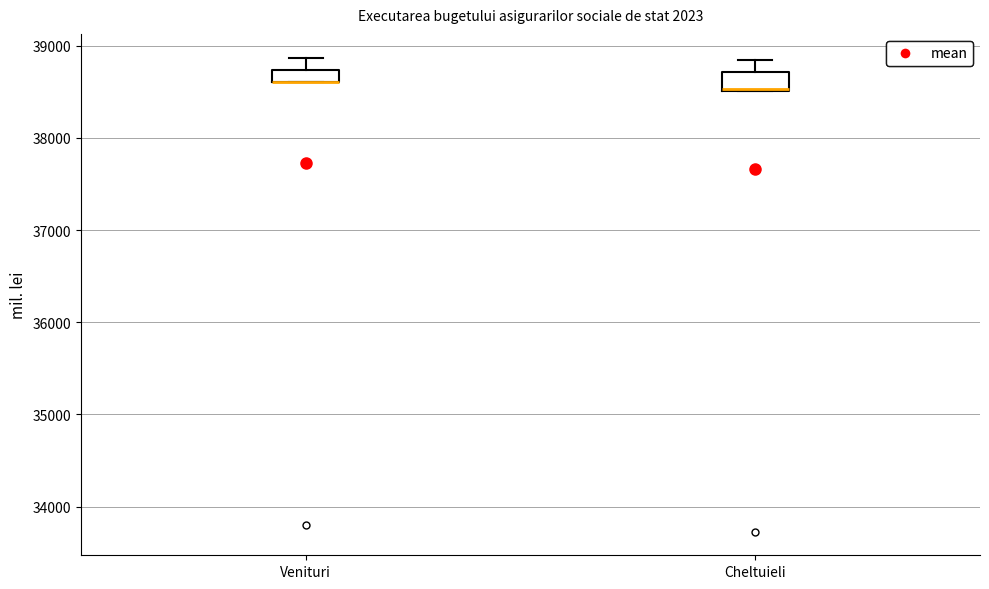

Where is the upper edge of the box for Venituri on the y-axis? The values are not printed on the chart, so give them approximately, as read against the axis.

38700